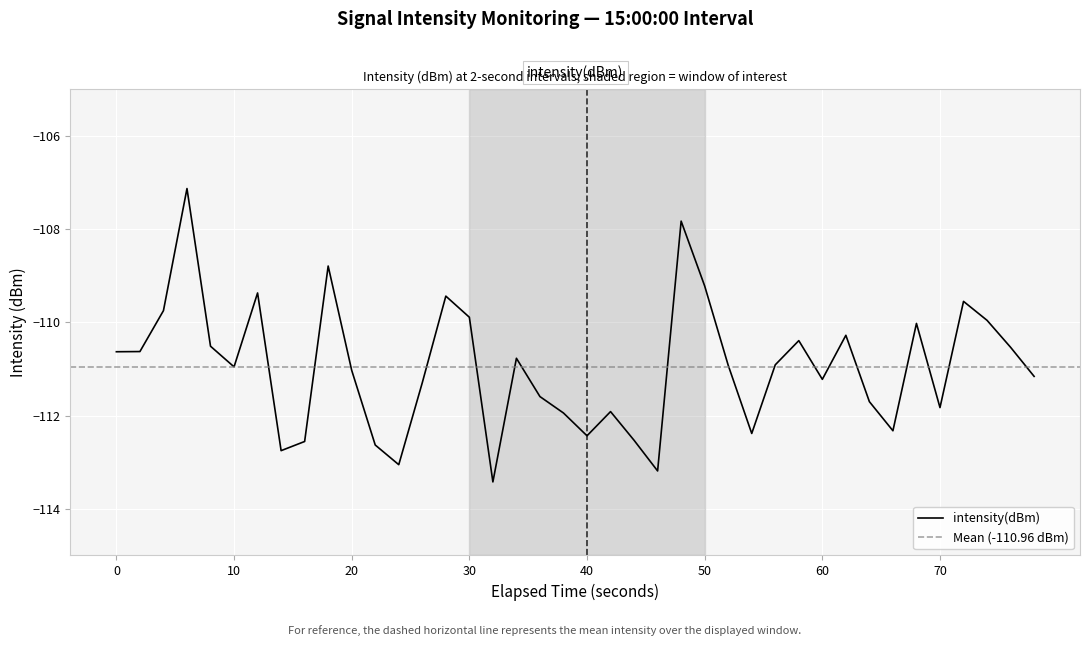

What is the value of the 22nd point from the left?

-111.9